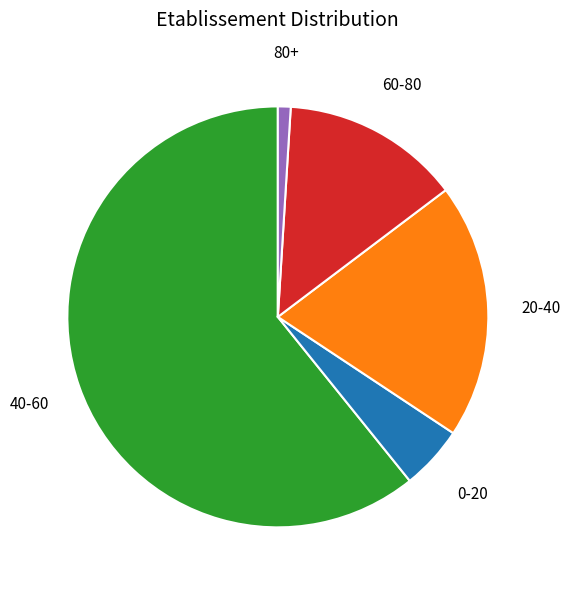

Does any single category account for the majority?

Yes